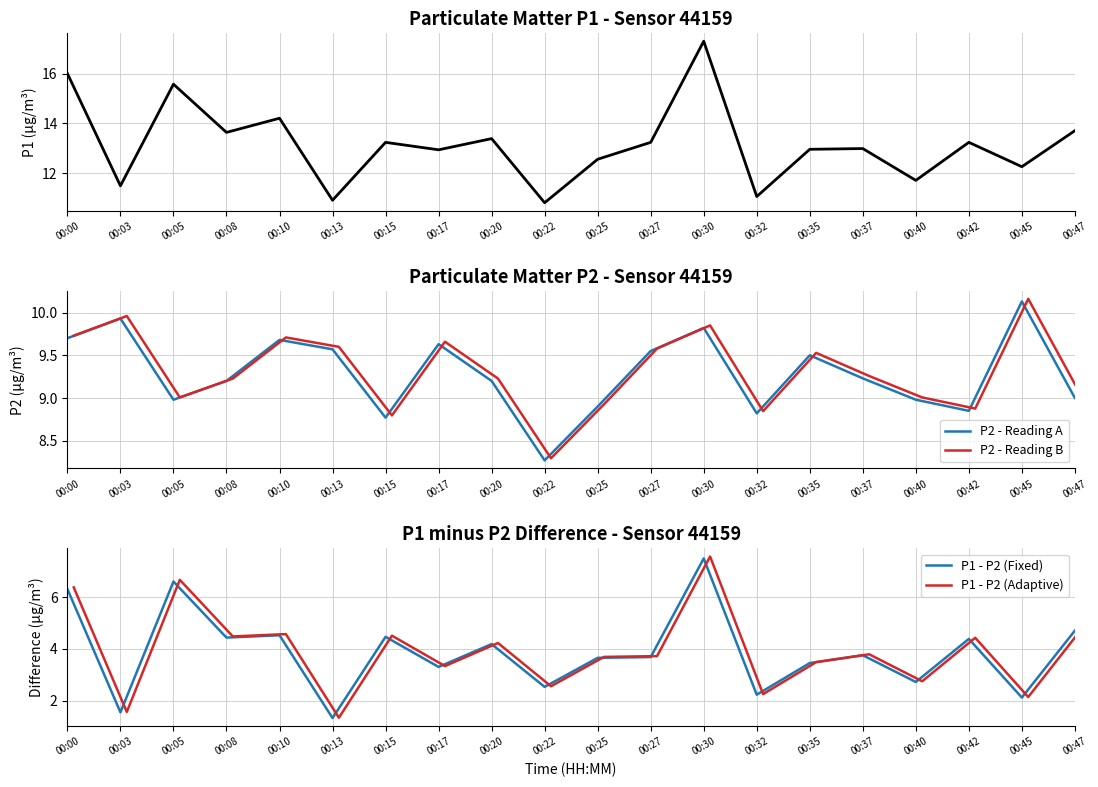

Is it true that P2 - Reading A equals 15.8 at 00:27?

False